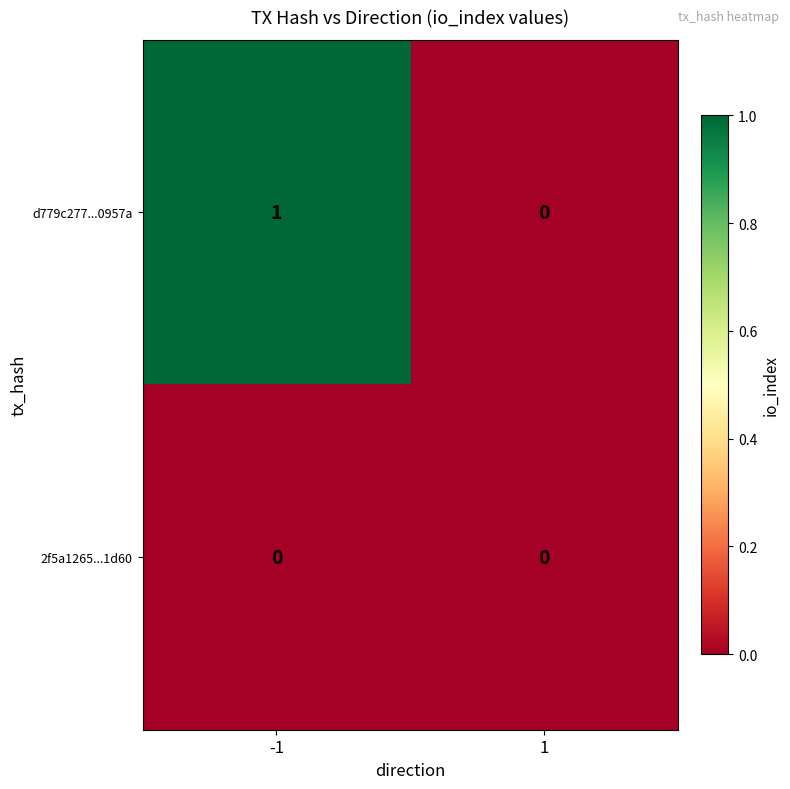

The d779c277...0957a series shows 2 at -1. True or false?

False